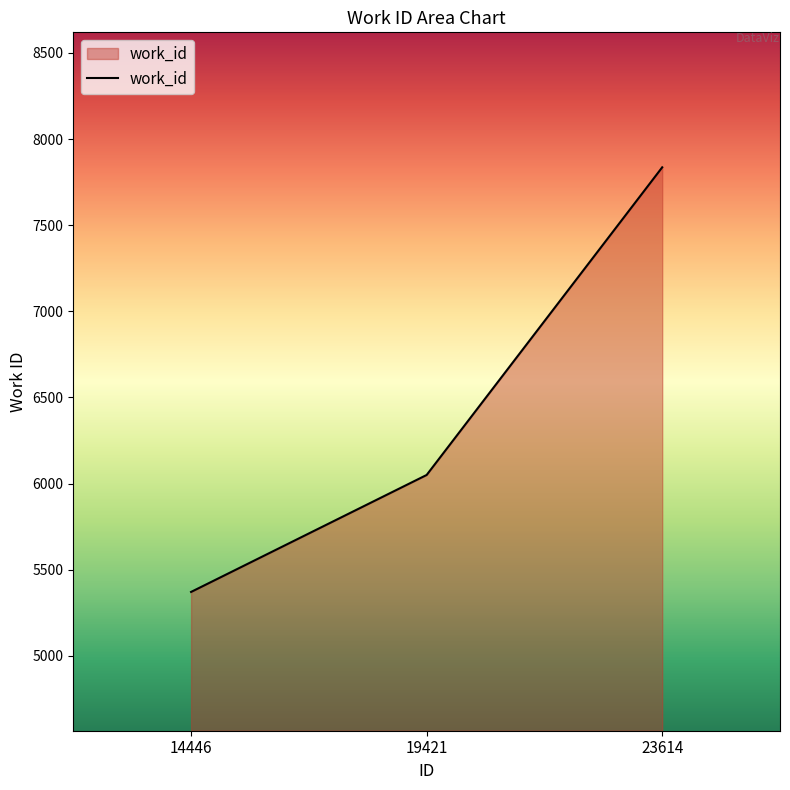

What is the sum of all values?

19257